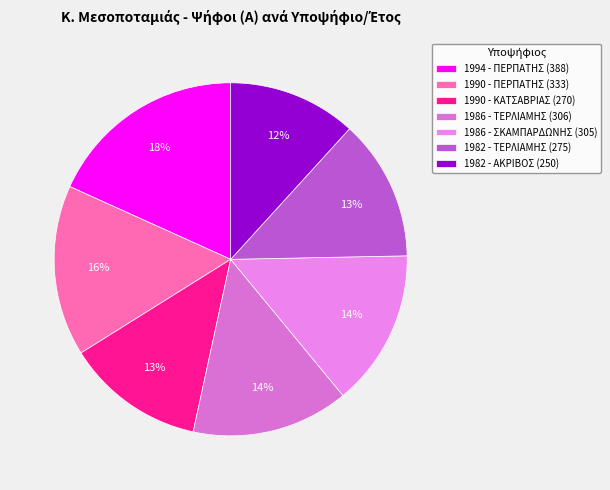

True or false: 1986 - ΣΚΑΜΠΑΡΔΩΝΗΣ accounts for 14% of the total.

True